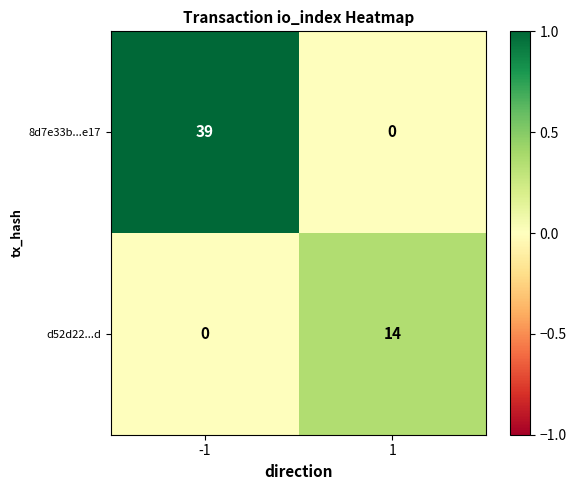

Between -1 and 1, which series saw the biggest shift?

8d7e33b...e17